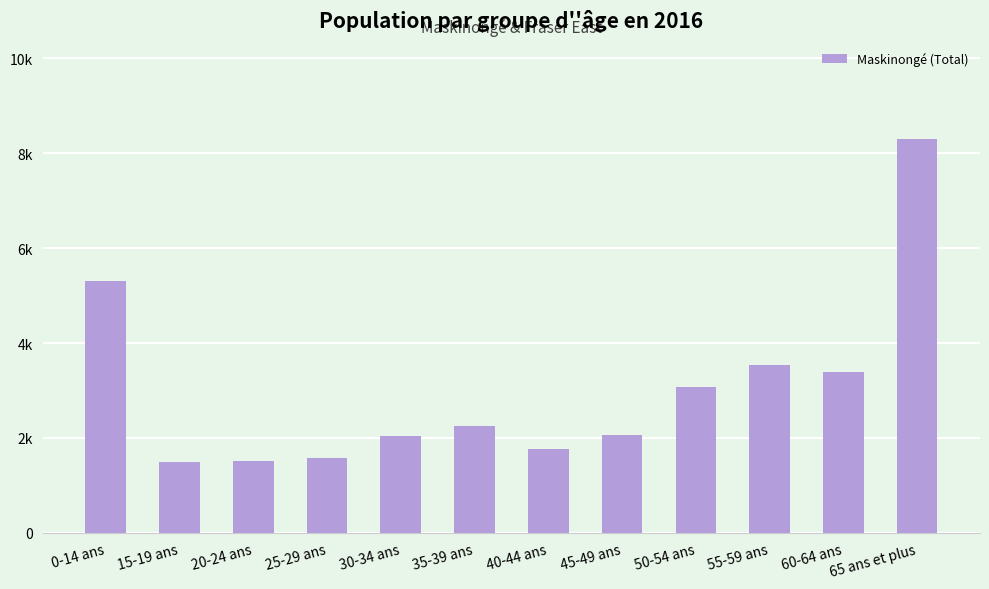

What is the label of the 7th bar from the left?

40-44 ans